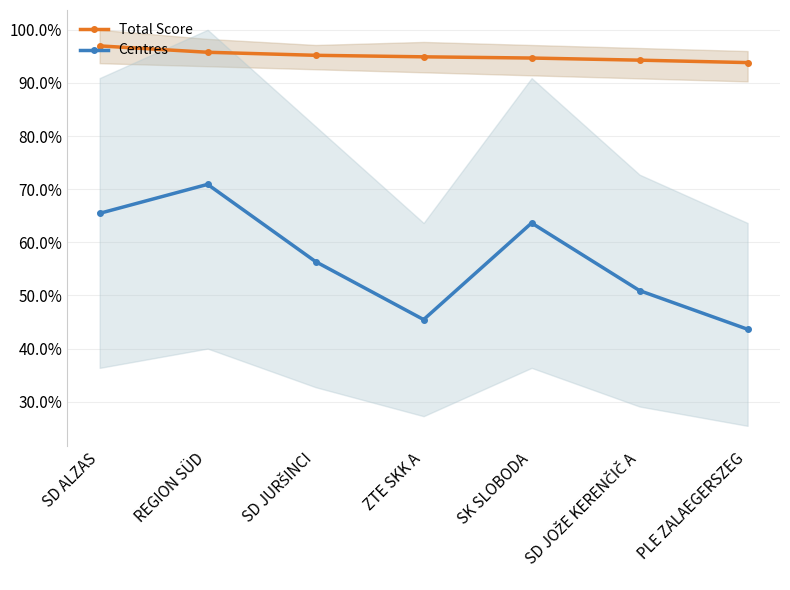

How many interior local peaks does the Centres series have?

2